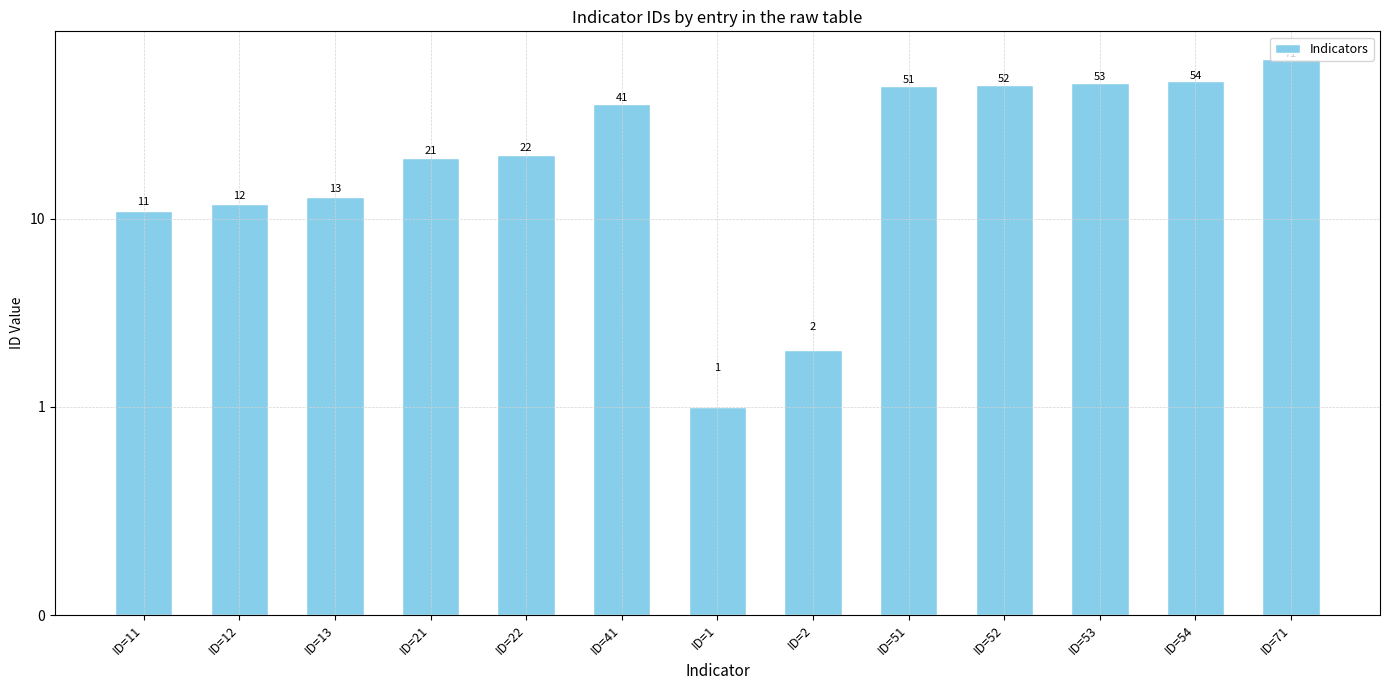

At which label does the data first exceed 22?

ID=41